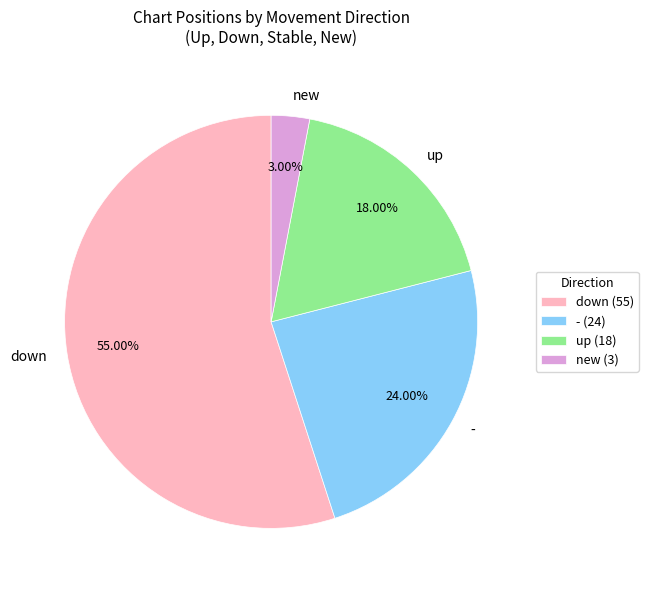

Count the number of slices in the pie.

4